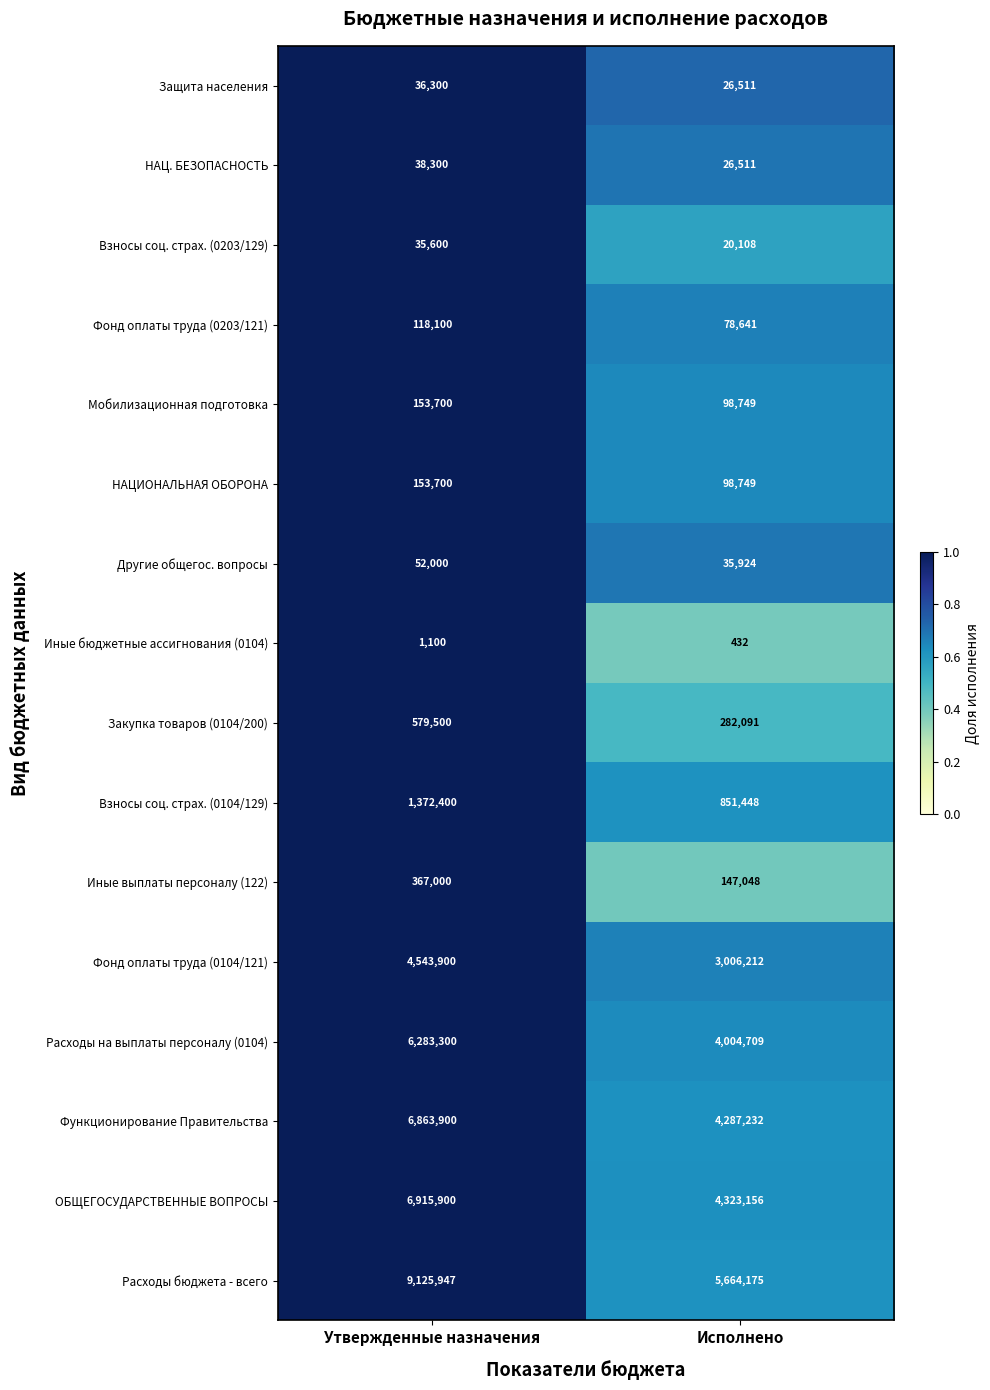

At which category is the sum across all series the highest?

Утвержденные назначения